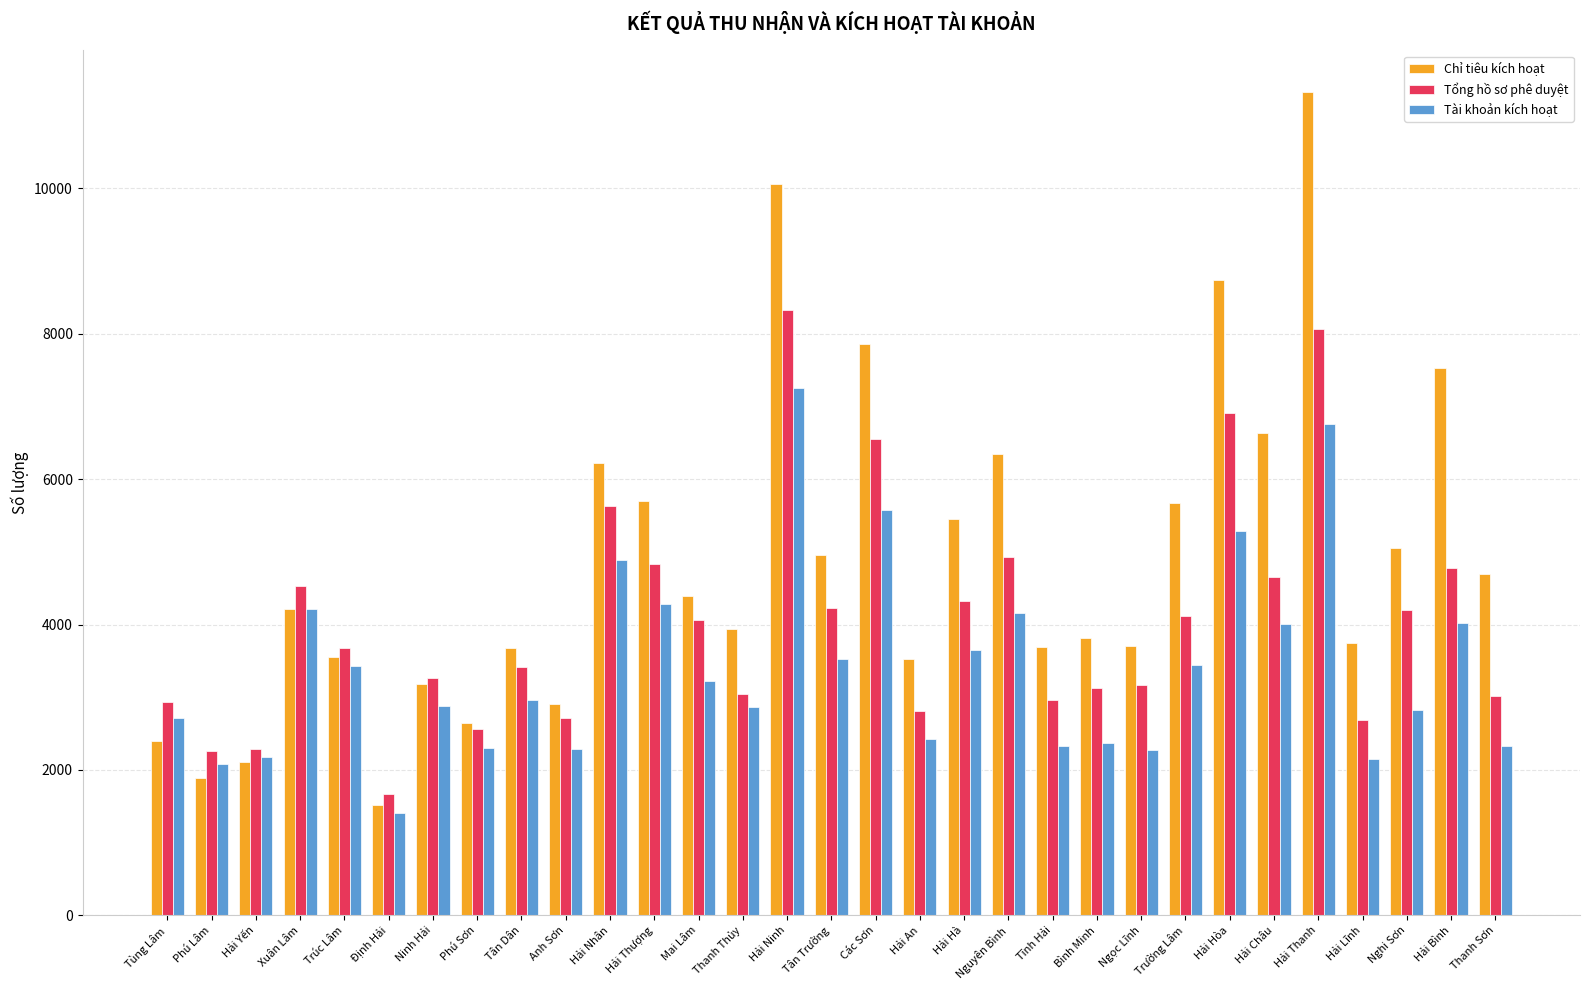

How many categories are shown in the chart?

31